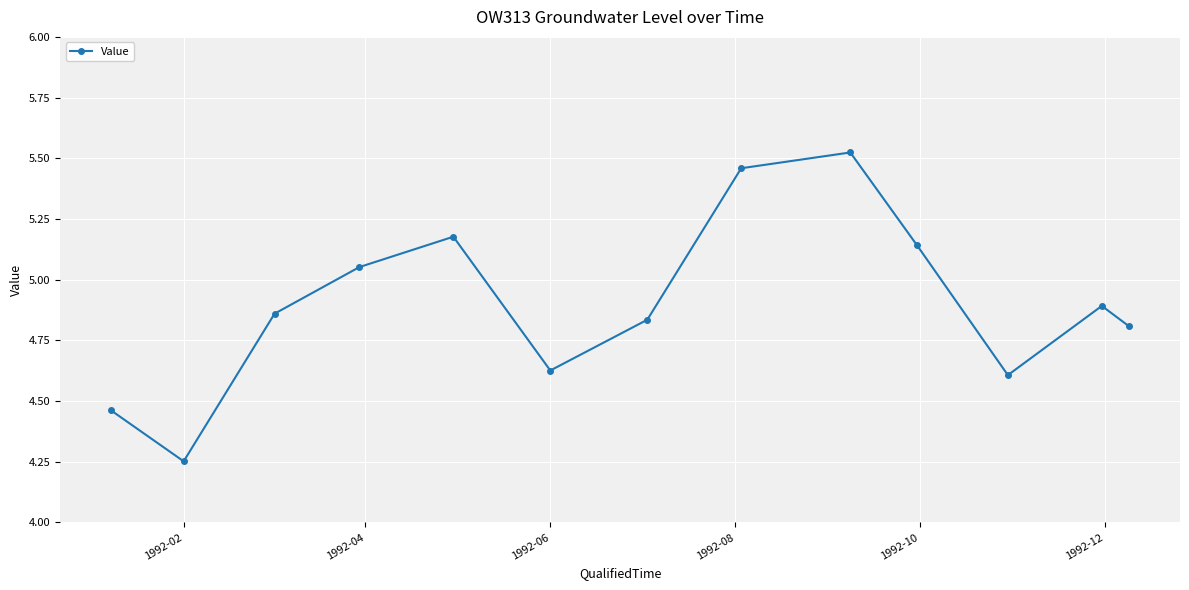

What is the sum of all values?

63.7